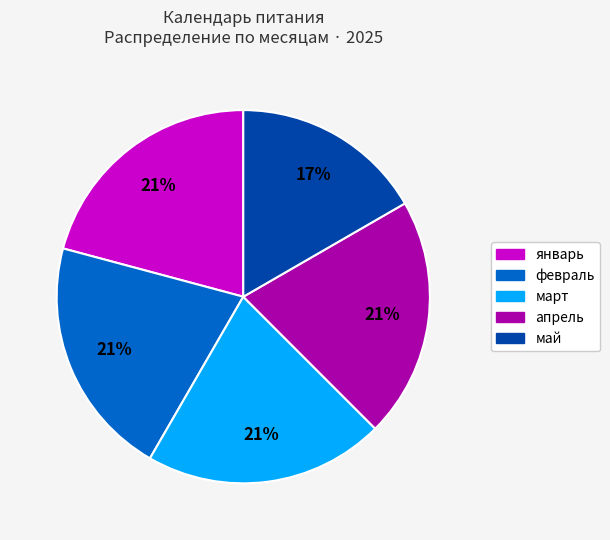

How many slices are in this pie chart?

5